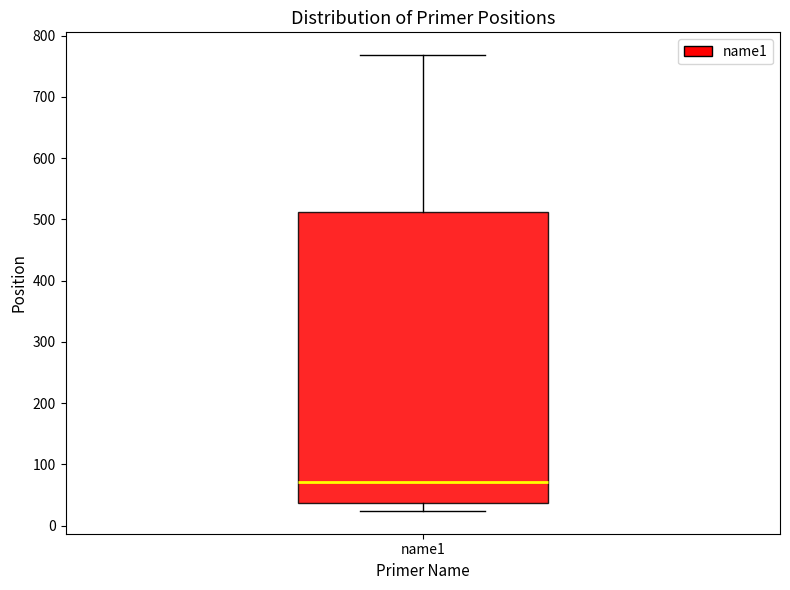

Transcribe this box plot: give where the median line is, the range the box spans, and where the two whiskers end, as read against the y-axis. The values are not printed on the chart, so give them approximately, as read against the axis.

median 70, box 40 to 510, whiskers 20 to 770